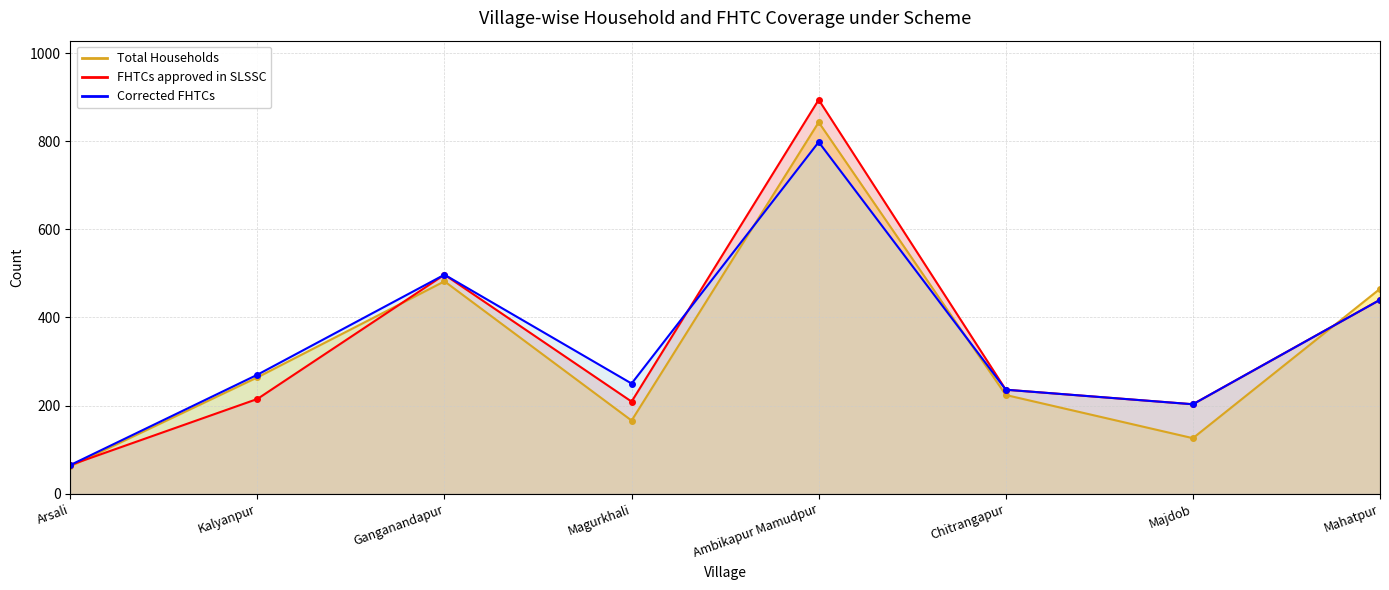

What is the difference between the maximum and minimum values in the FHTCs approved in SLSSC series?

829